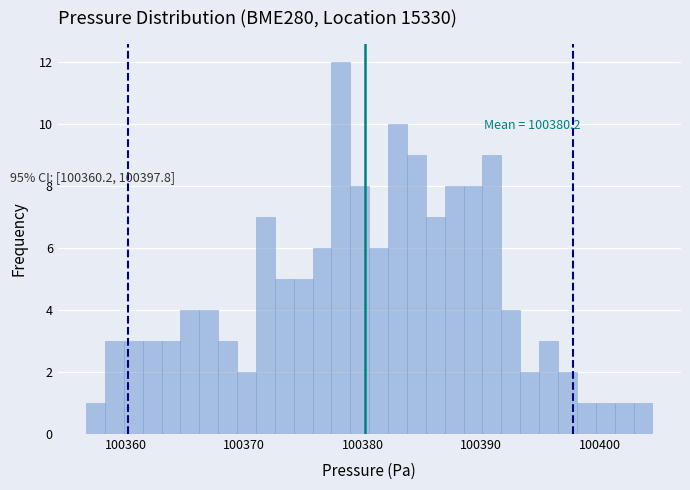

Read against the x-axis, roughly where is the centre of the tallest bar?

100378